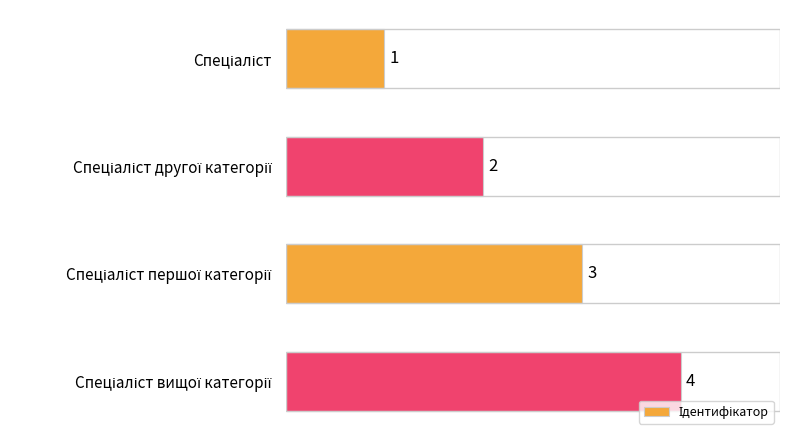

What is the value of the 1st bar from the top?

1